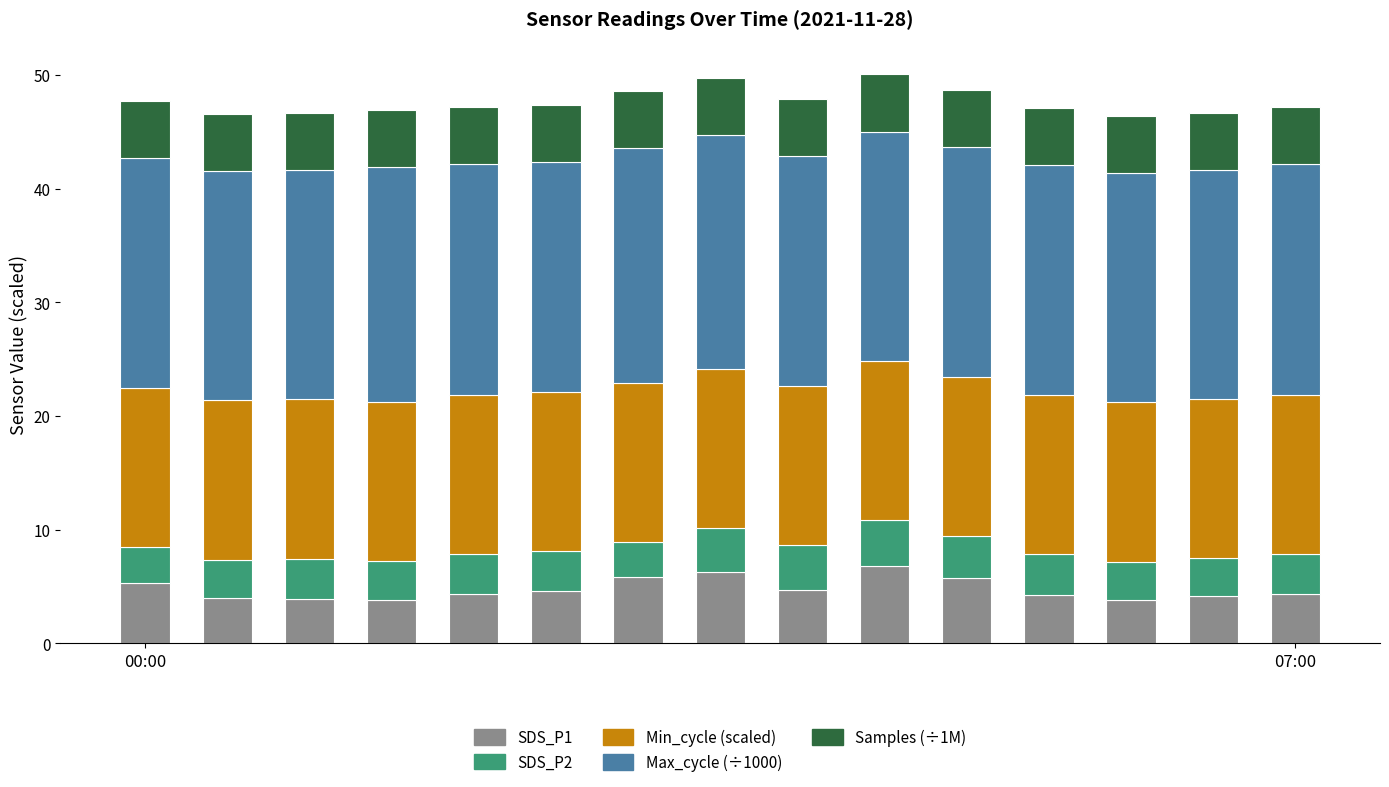

What is the sum of all SDS_P1 values?

72.0